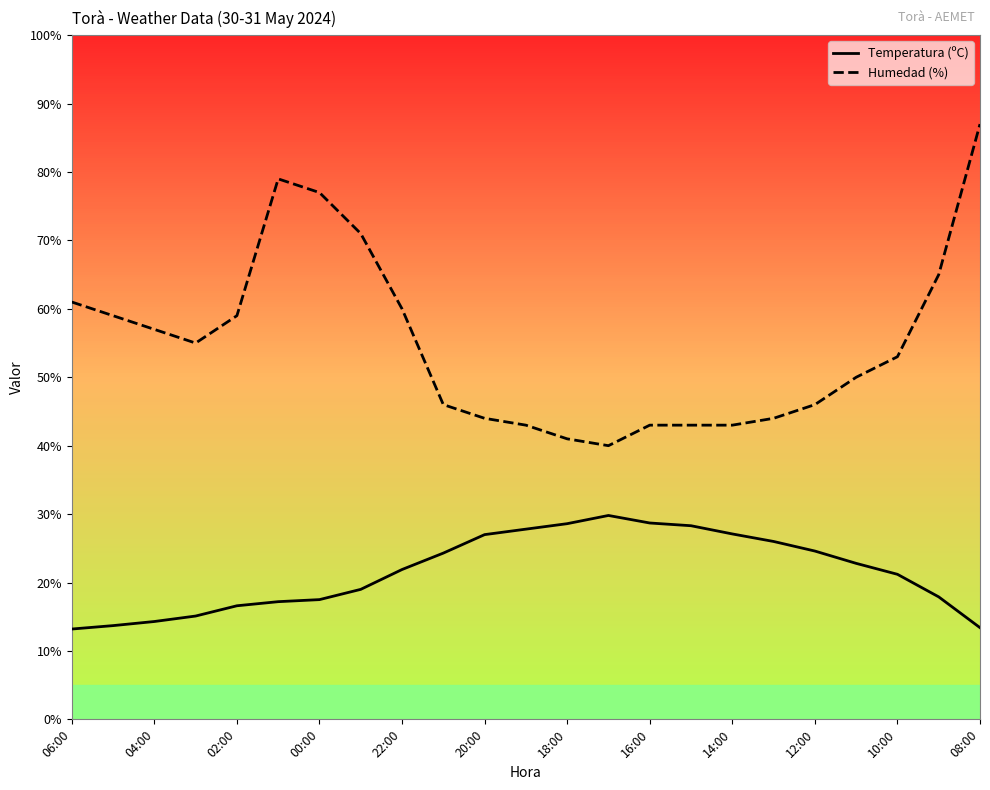

Rank the series by their maximum value, from highest to lowest.

Humedad (%), Temperatura (ºC)